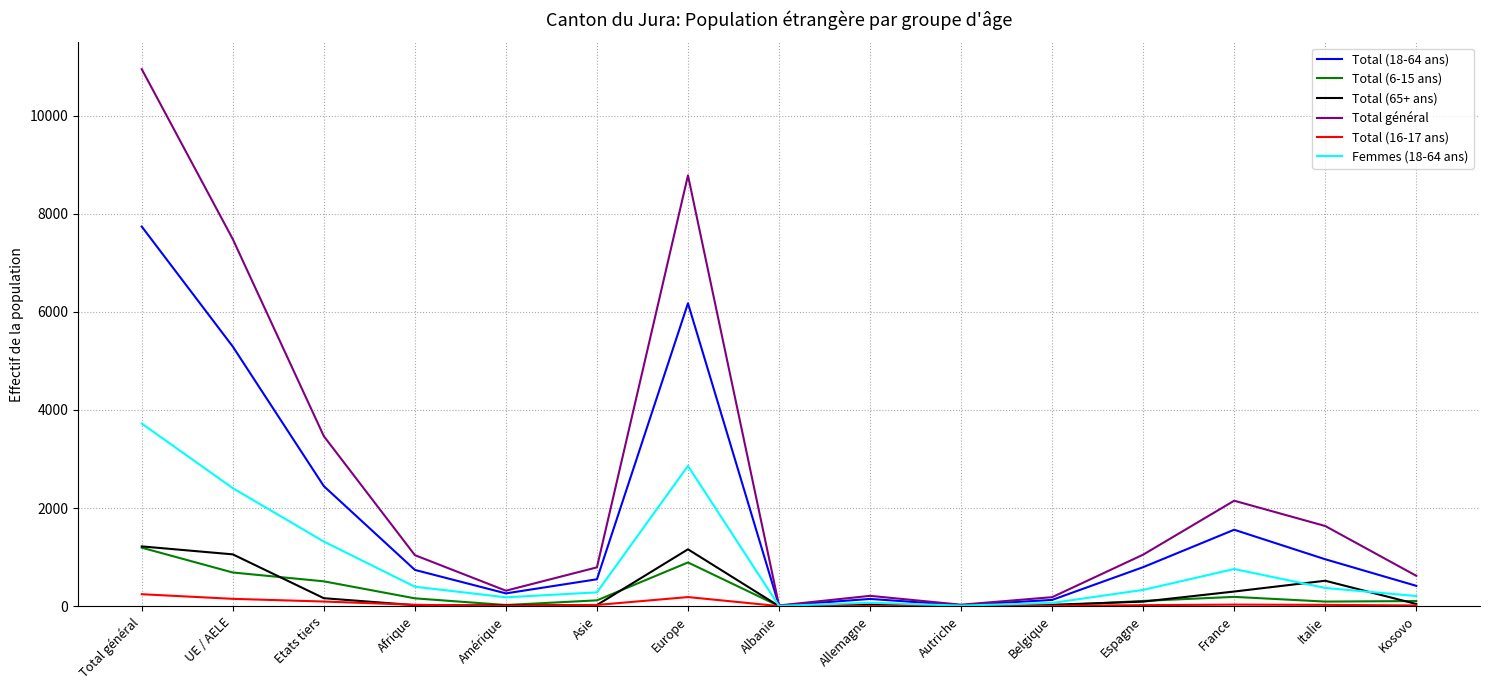

Which series changed the most between Afrique and Autriche?

Total général